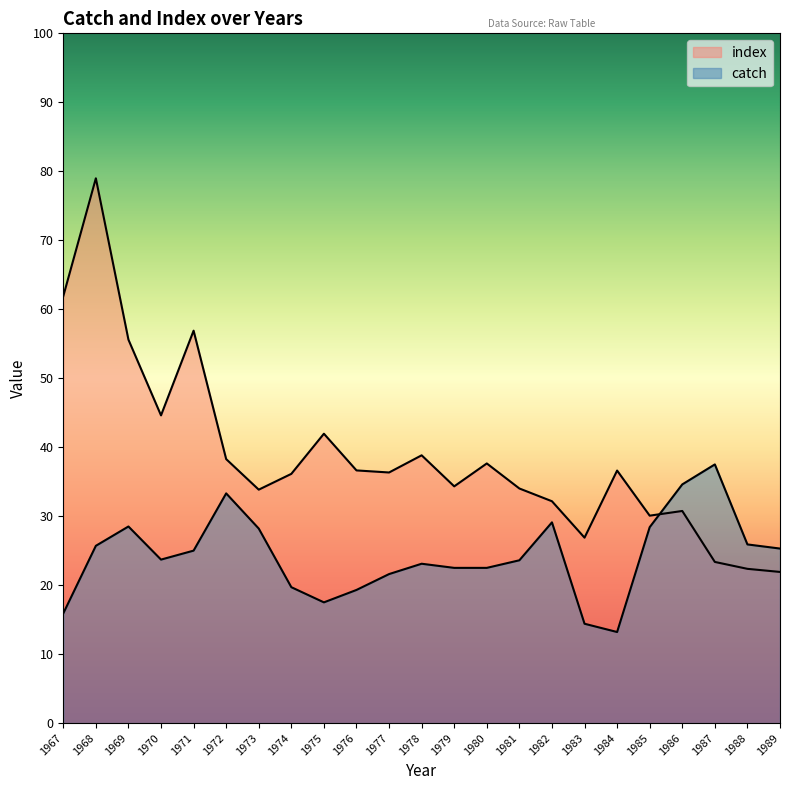

At which category does index reach its first local valley?

1970